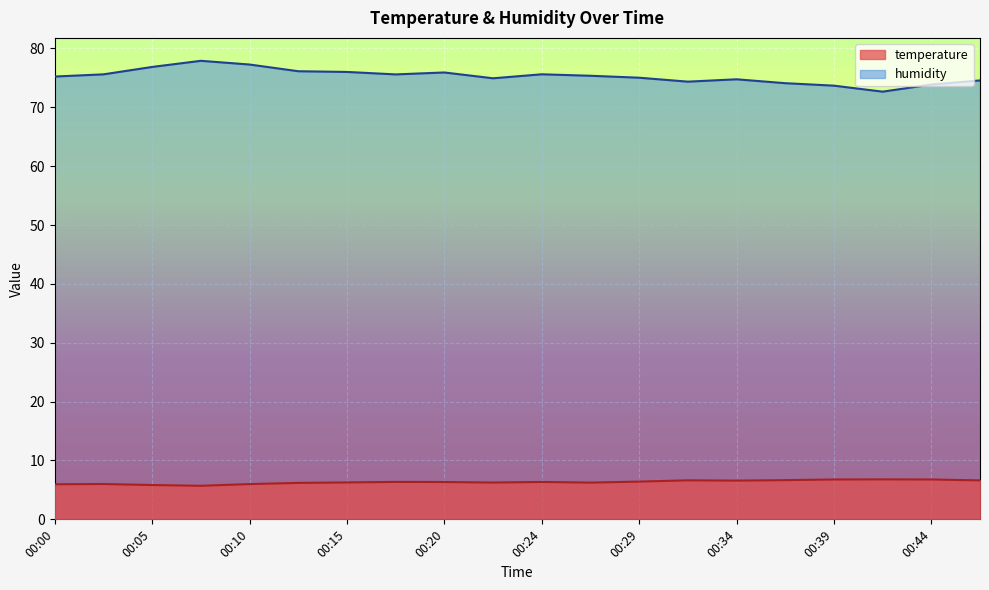

Which label corresponds to the largest value in the chart?

00:07